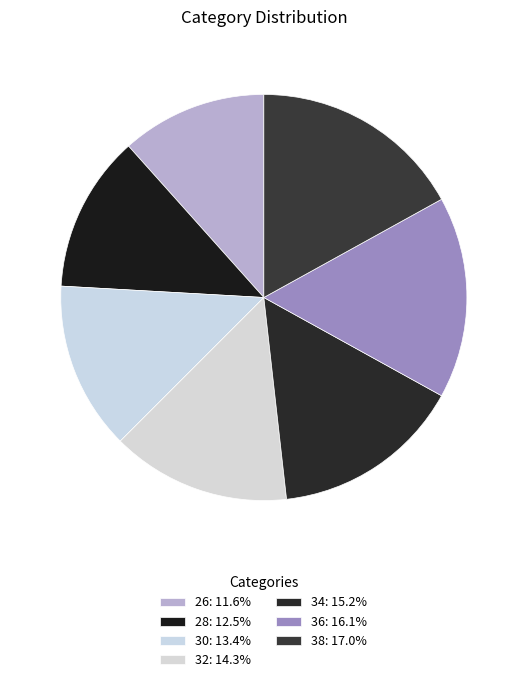

How many slices are in this pie chart?

7